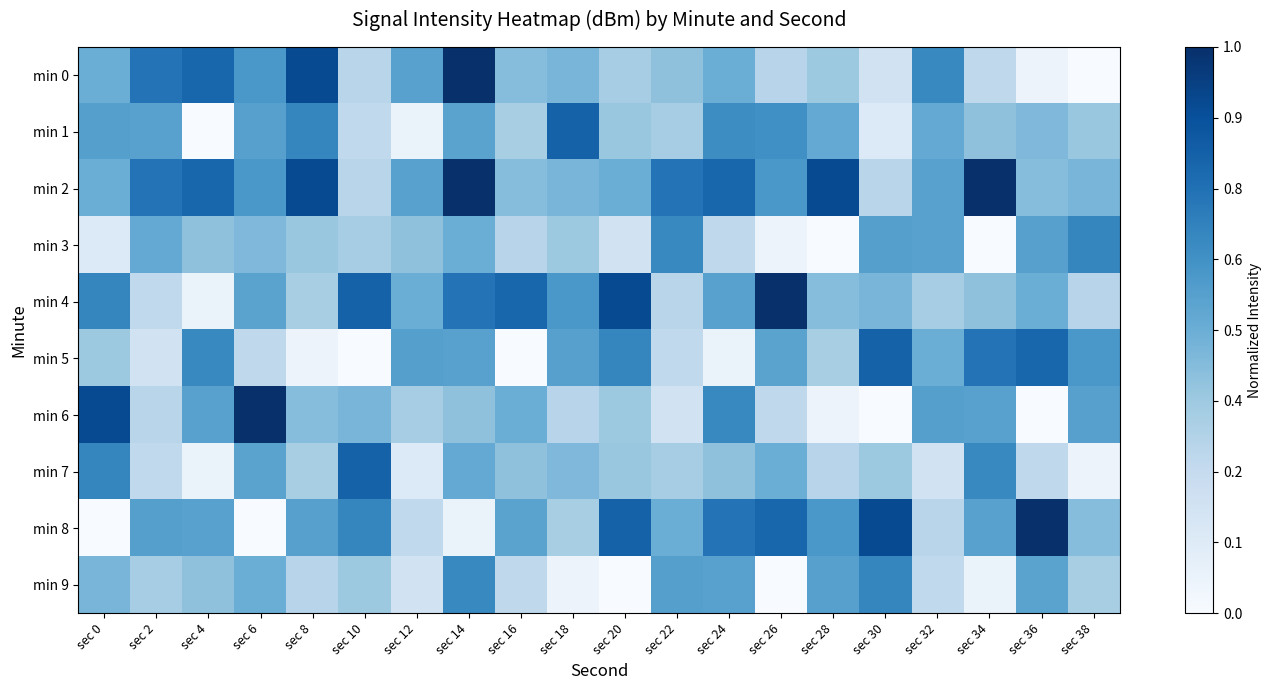

How many categories are shown in the chart?

20